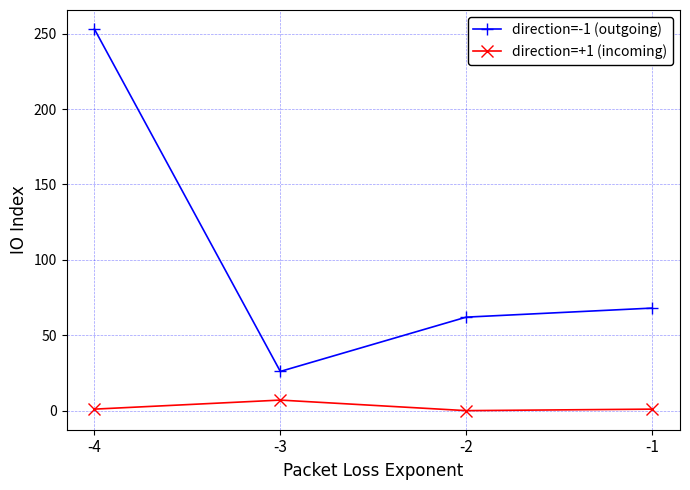

True or false: direction=+1 (incoming) and direction=-1 (outgoing) cross at least once.

False